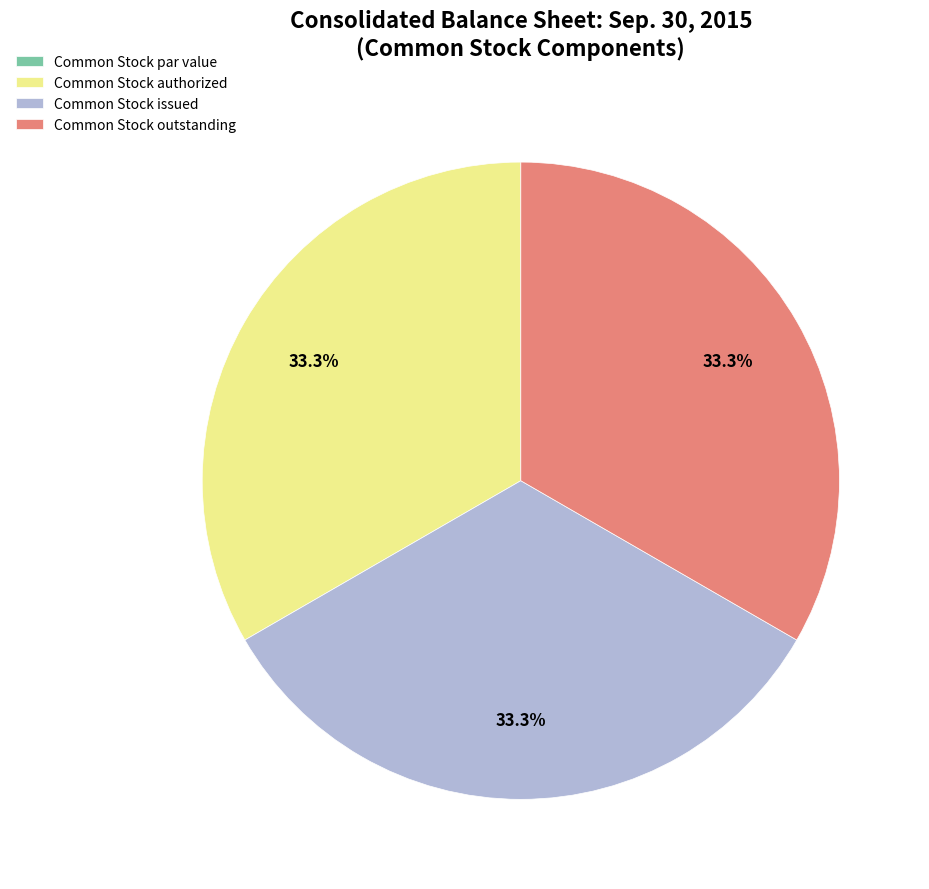

Does Common Stock outstanding account for over 50% of the chart?

No